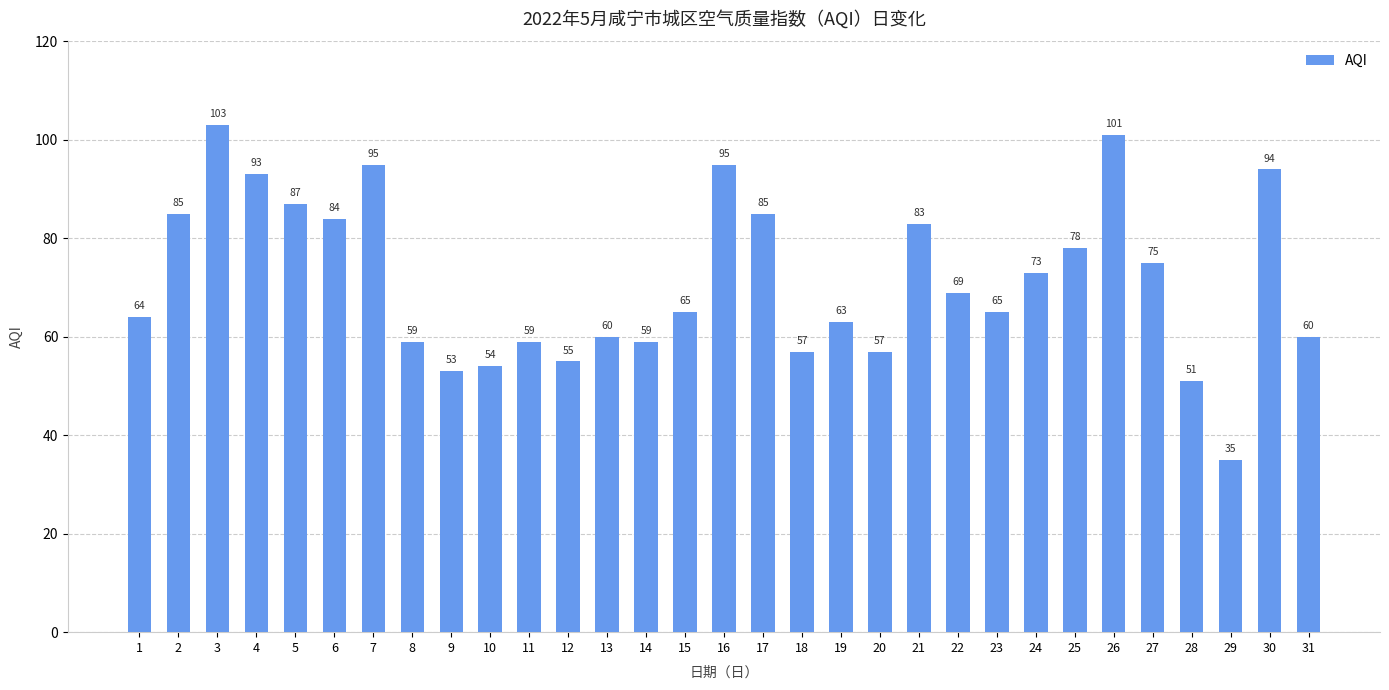

What is the change in value from 17 to 31?

-25